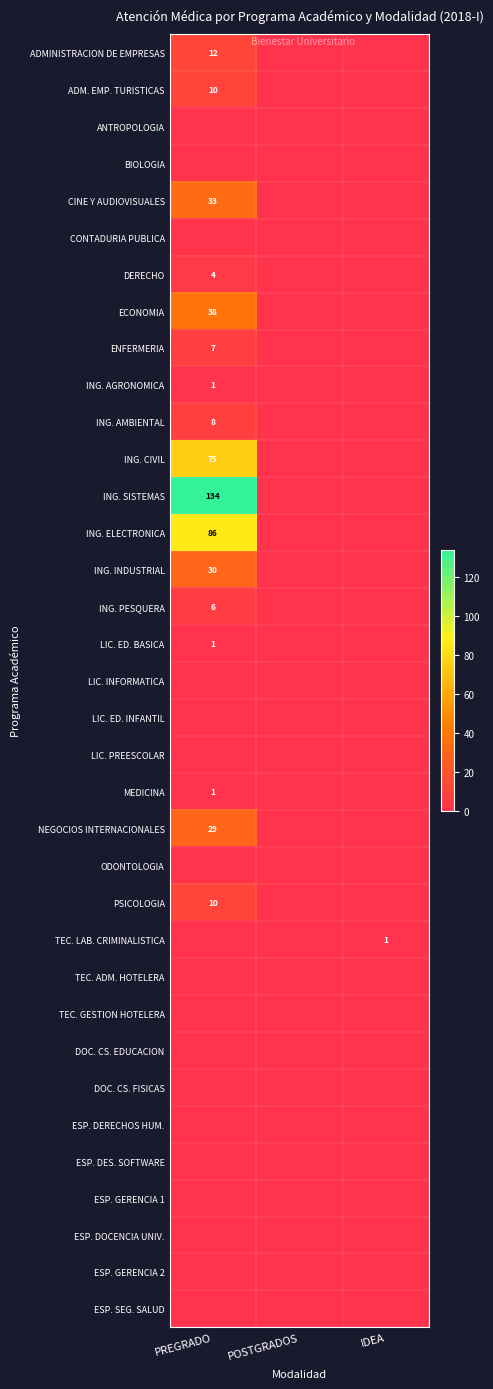

What is the spread (max minus min) of values at IDEA?

1